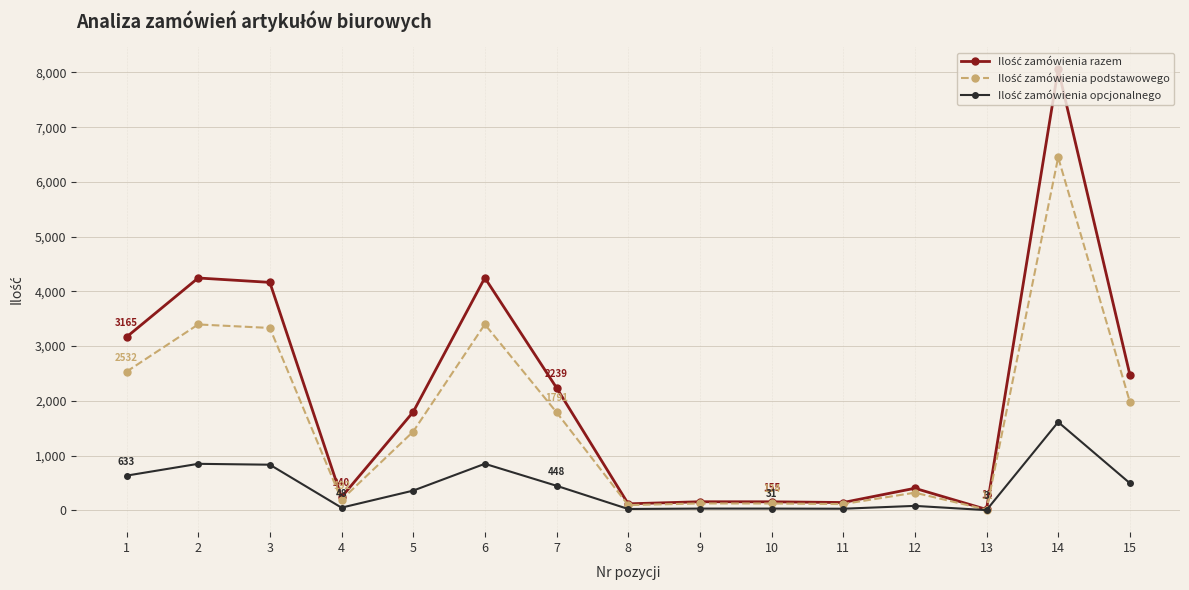

At which category is the sum across all series the highest?

14